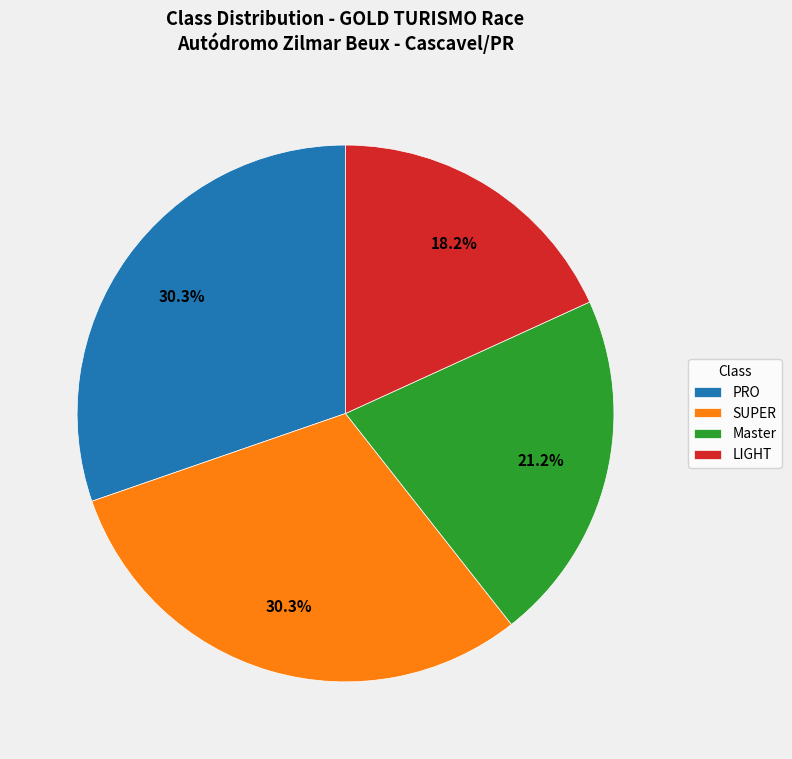

To the nearest percent, what is the average slice percentage?

25%